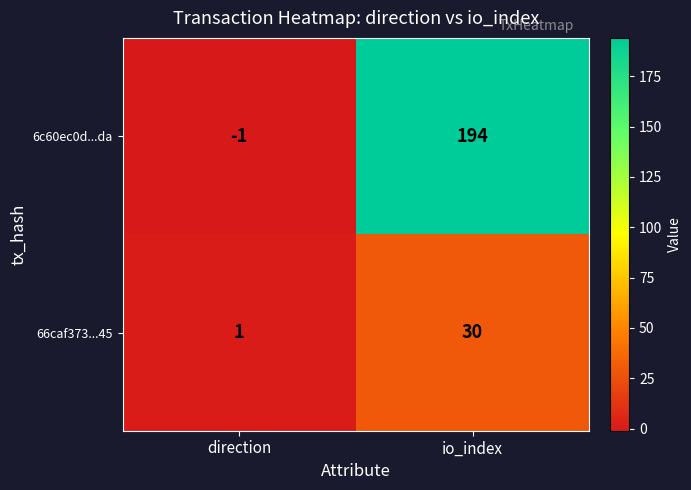

Reading left to right, list all the values displayed in this chart.

6c60ec0d...da: -1	194
66caf373...45: 1	30